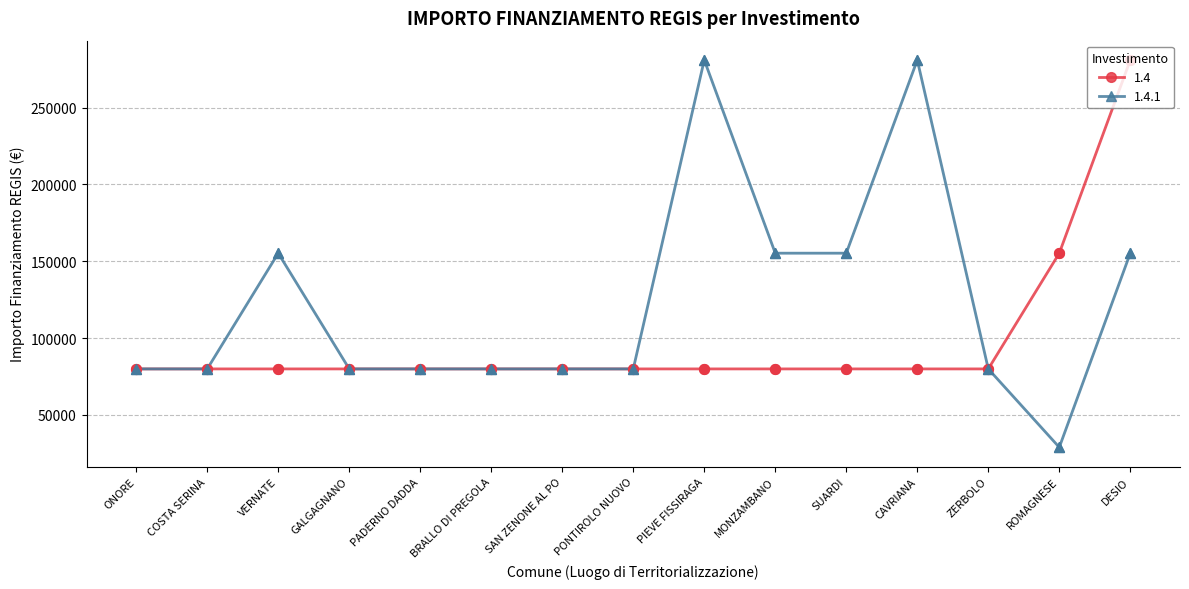

Which series has the widest spread of values?

1.4.1